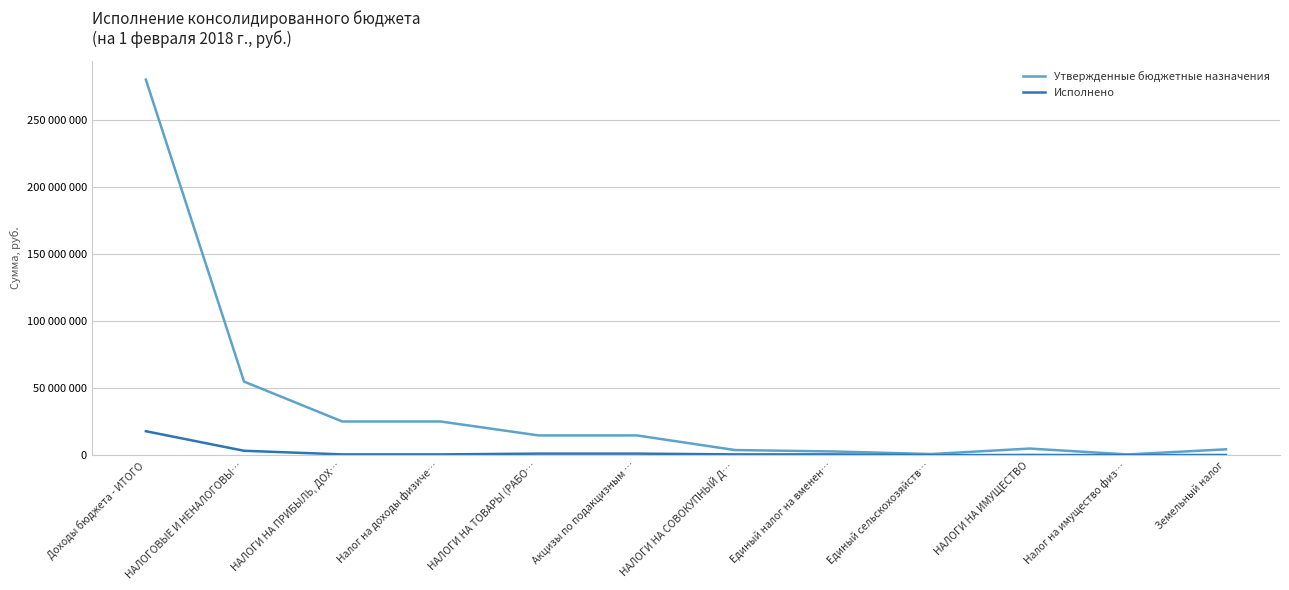

List the series in order of their overall mean, highest first.

Утвержденные бюджетные назначения, Исполнено